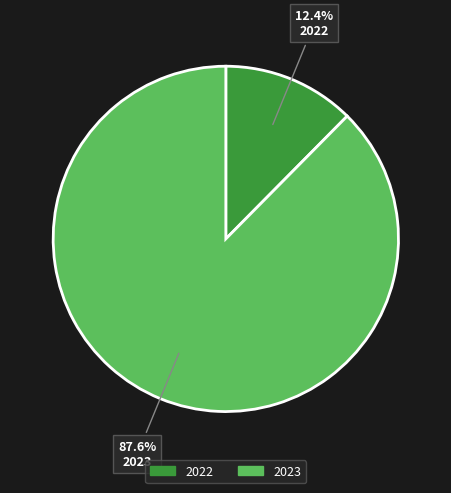

Which has a higher value, 2022 or 2023?

2023